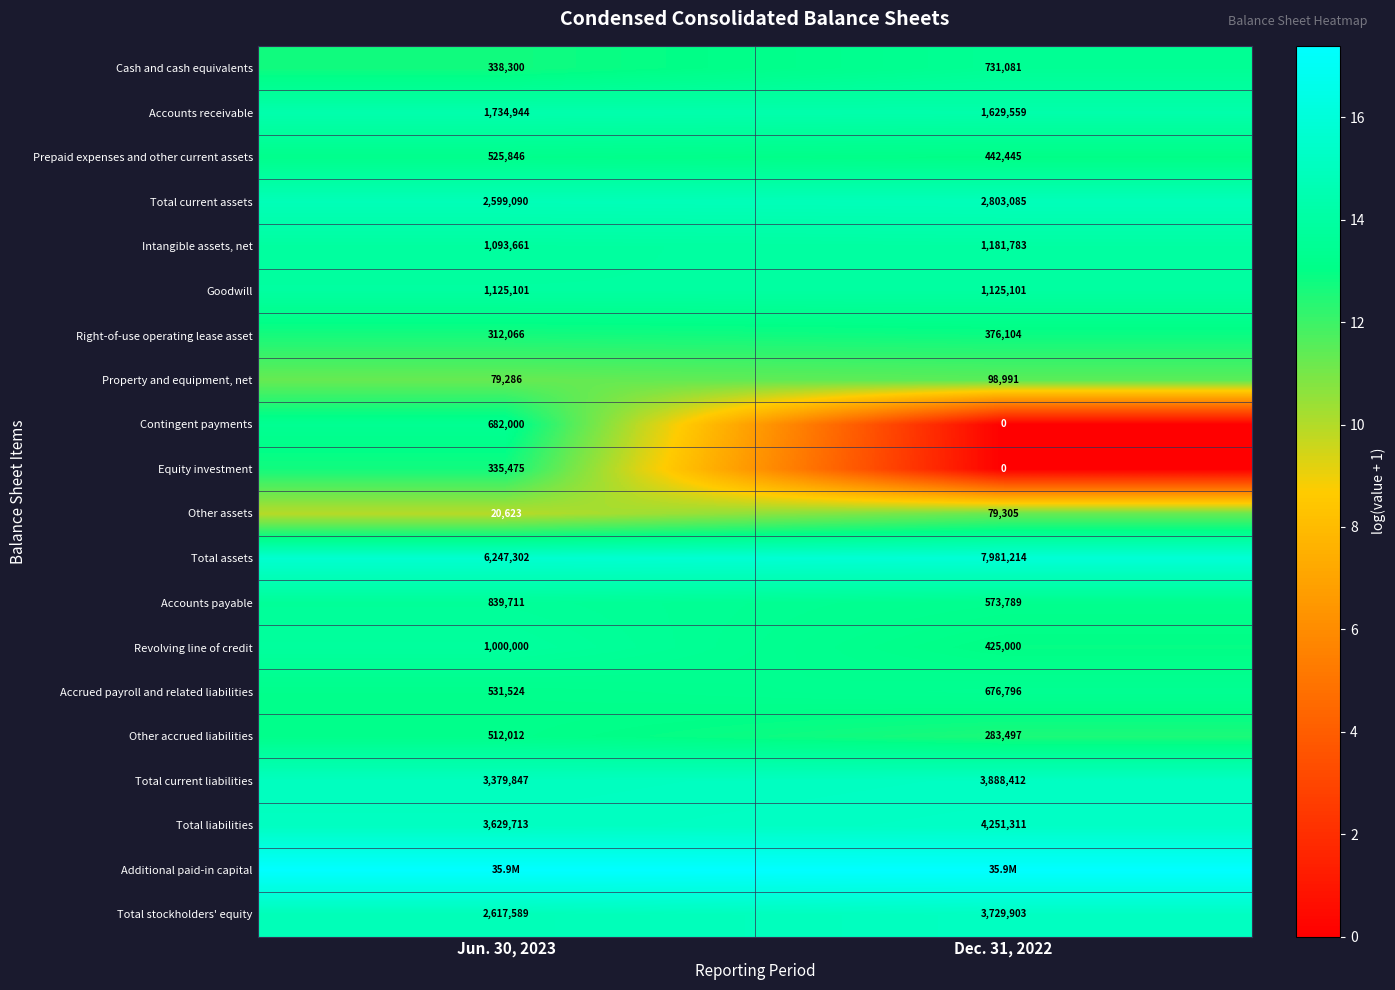

Is the value of Total assets at Dec. 31, 2022 greater than the value of Total current assets at Dec. 31, 2022?

Yes